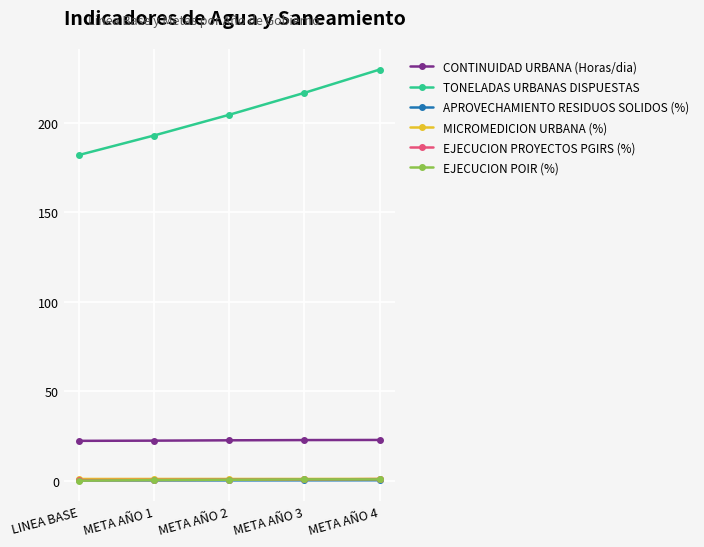

How many series are shown in this chart?

6